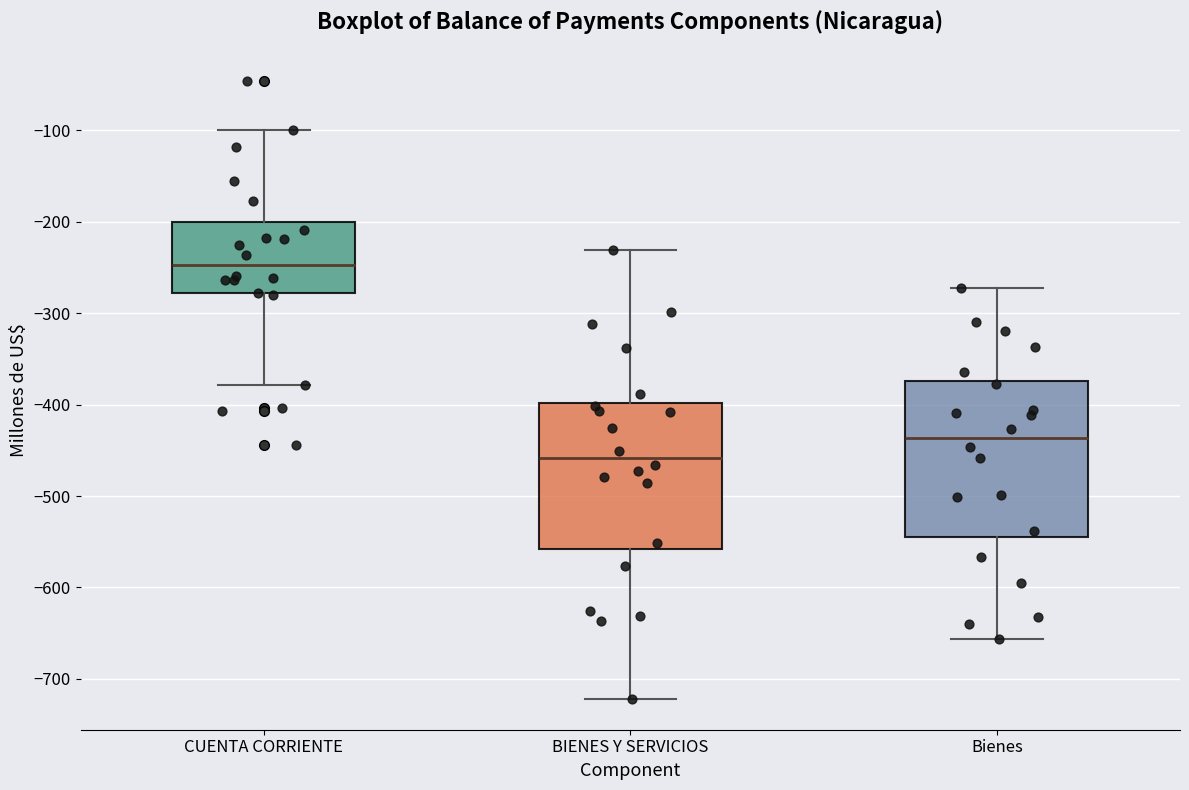

Reading left to right, read every box against the y-axis: the position of its median line, the range the box covers, and the ends of its whiskers. The values are not printed on the chart, so give them approximately, as read against the axis.

CUENTA CORRIENTE: median -250, box -280 to -200, whiskers -380 to -100
BIENES Y SERVICIOS: median -460, box -560 to -400, whiskers -720 to -230
Bienes: median -440, box -550 to -370, whiskers -660 to -270